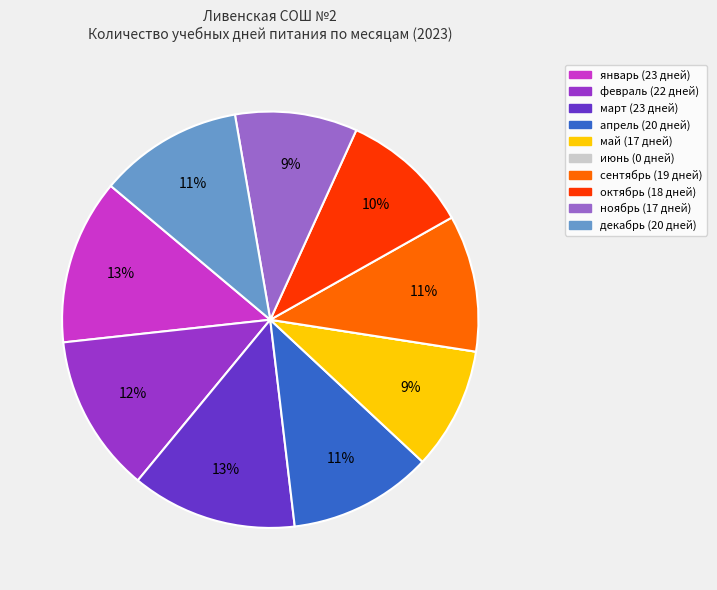

To the nearest percent, what is the average slice percentage?

10%